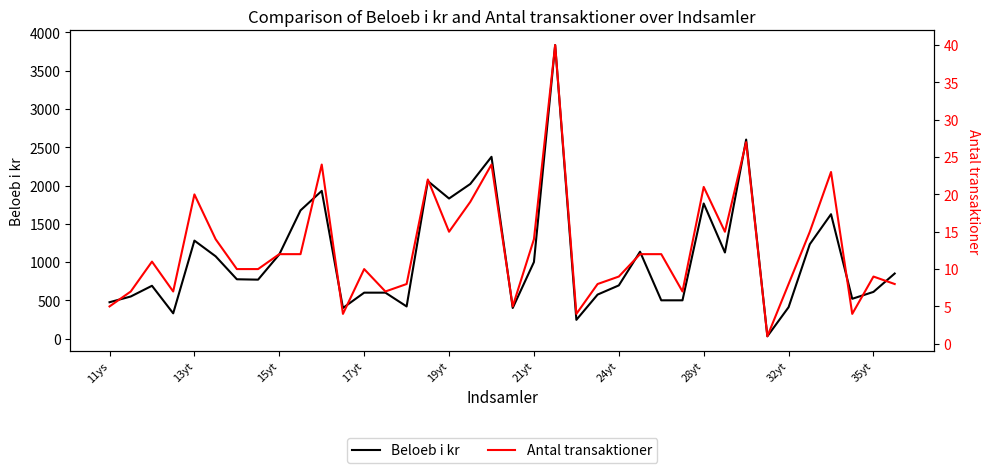

Is this an area chart (filled region under the line)?

No